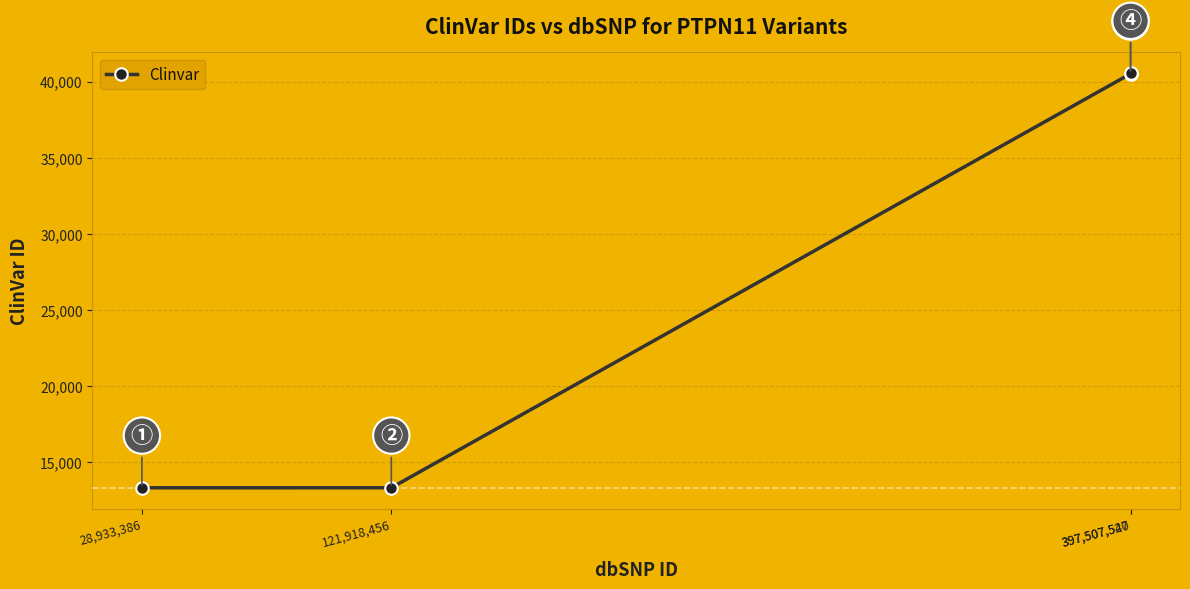

True or false: the data has more than 2 interior local peaks.

False